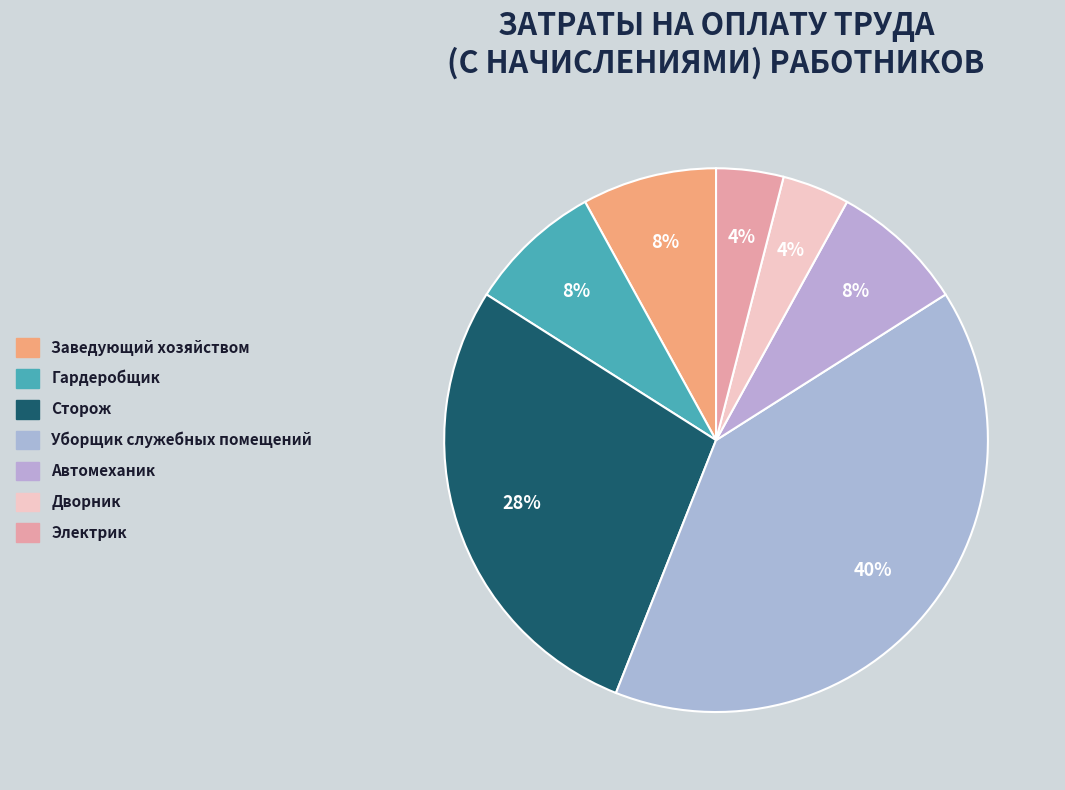

How many slices are in this pie chart?

7